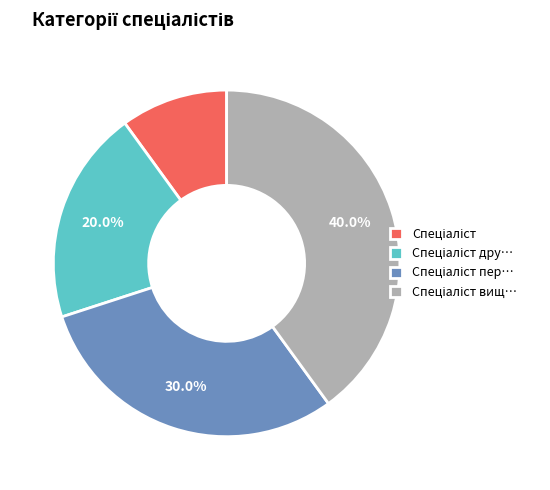

Does any single category account for the majority?

No